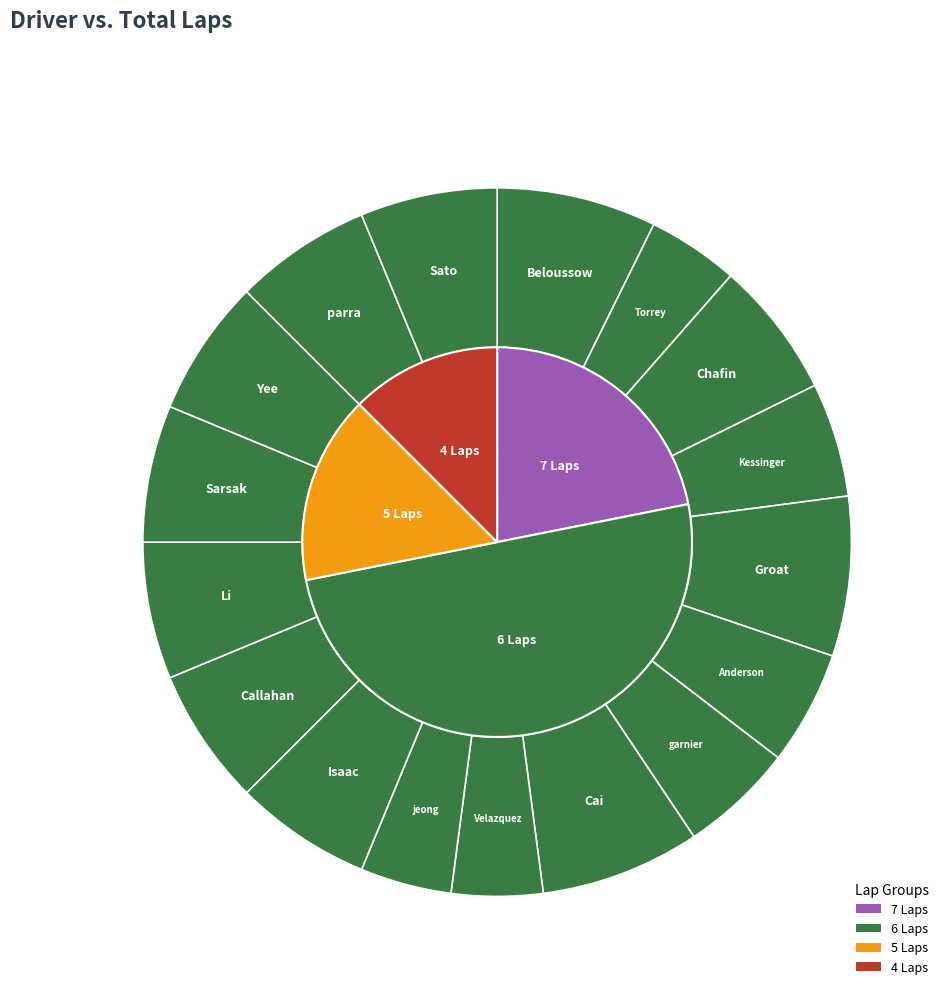

Is it true that manuel parra is 1% of the pie?

False